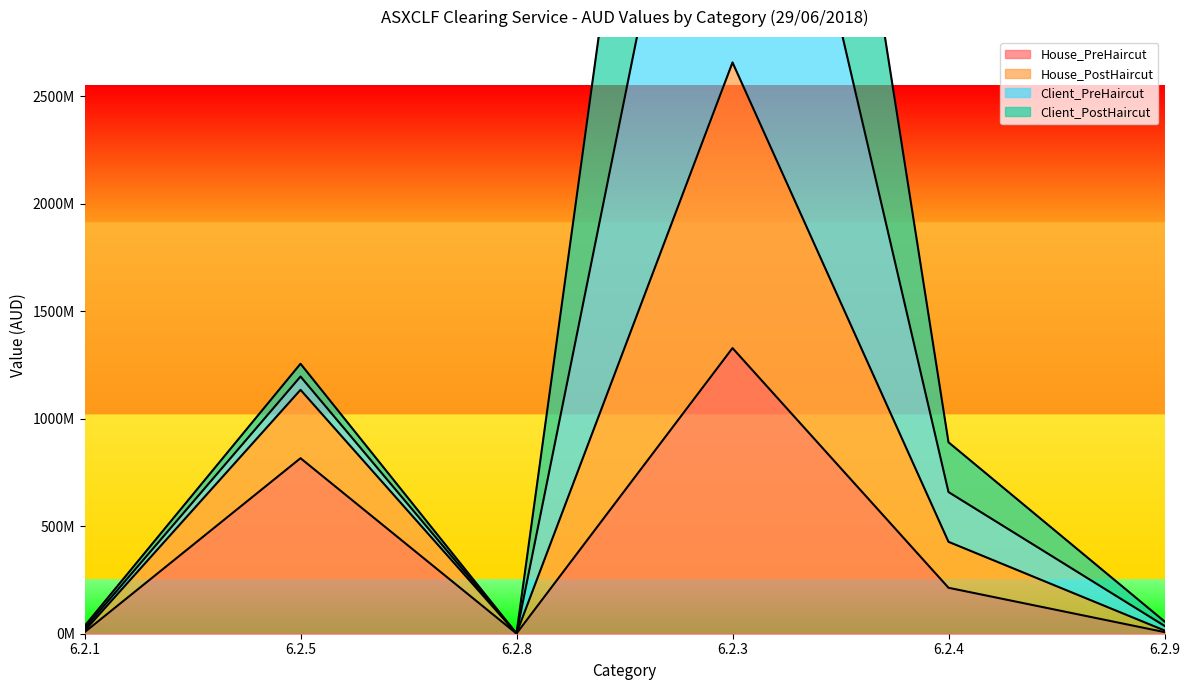

At which category is the sum across all series the highest?

6.2.3